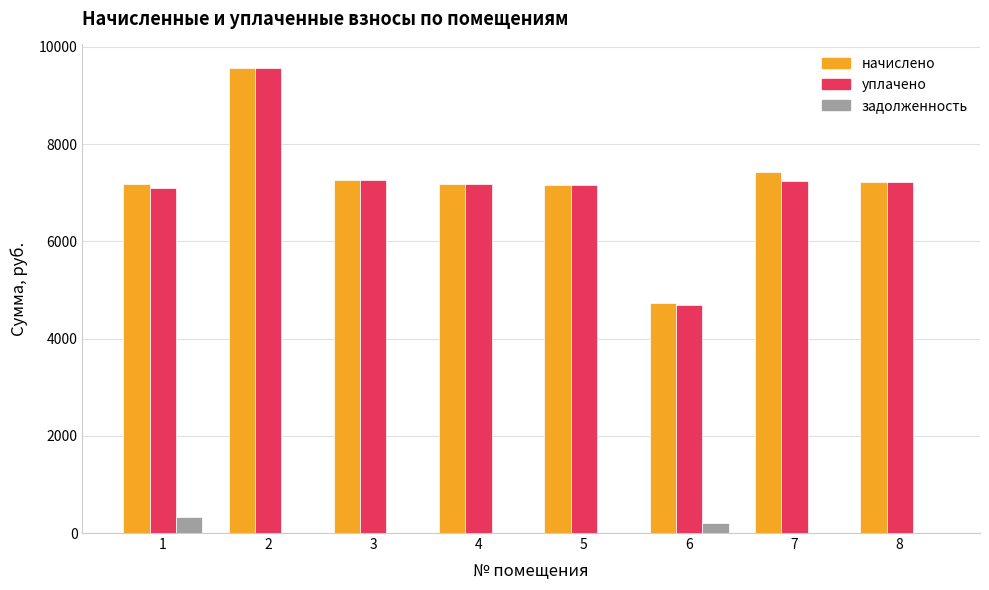

What is the maximum value for уплачено?

9571.7